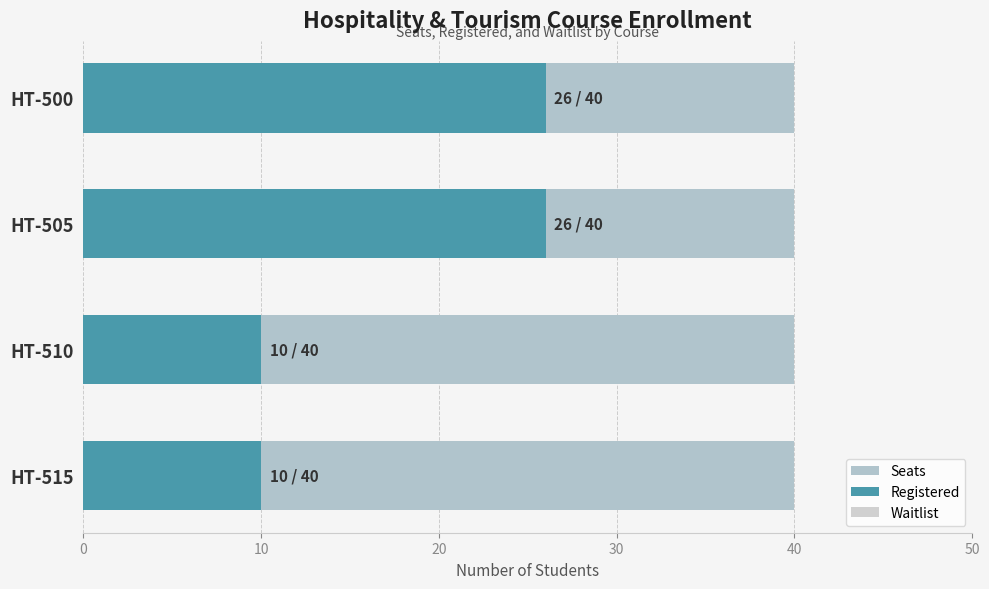

What is the average value of the Waitlist series?

0.6